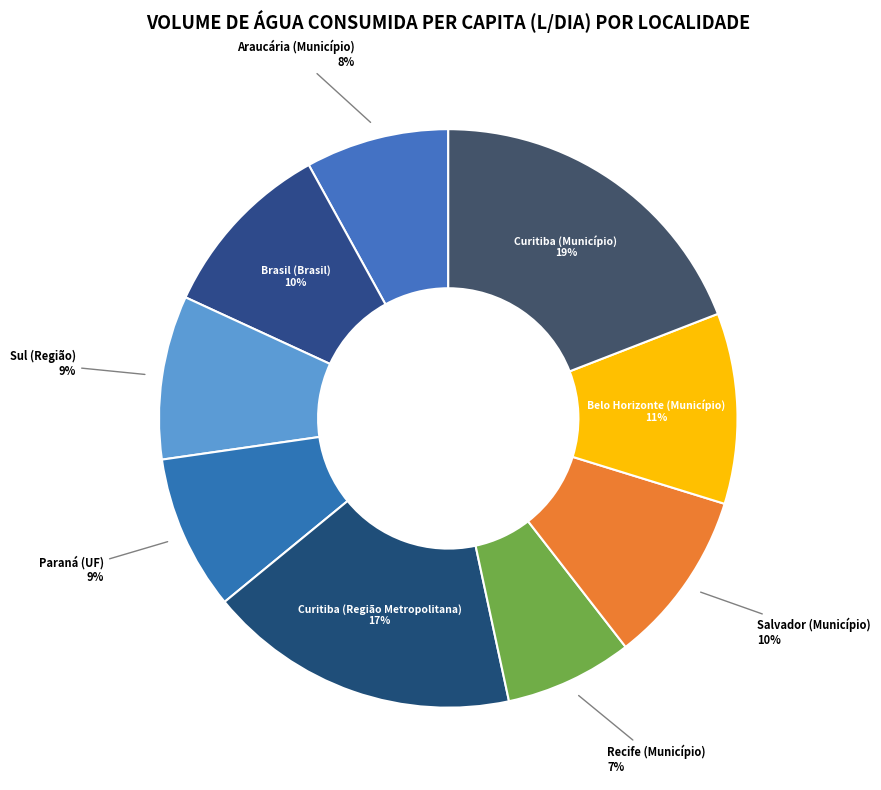

To the nearest percent, what is the average slice percentage?

11%